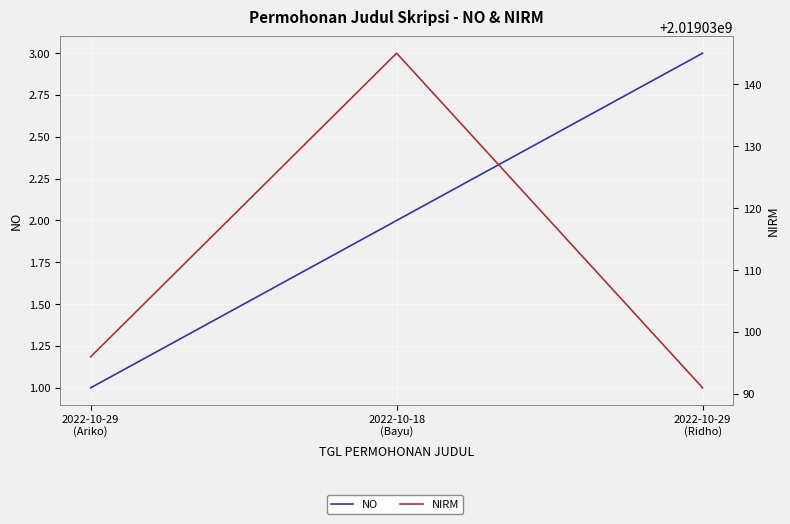

How many data points does each series have?

3